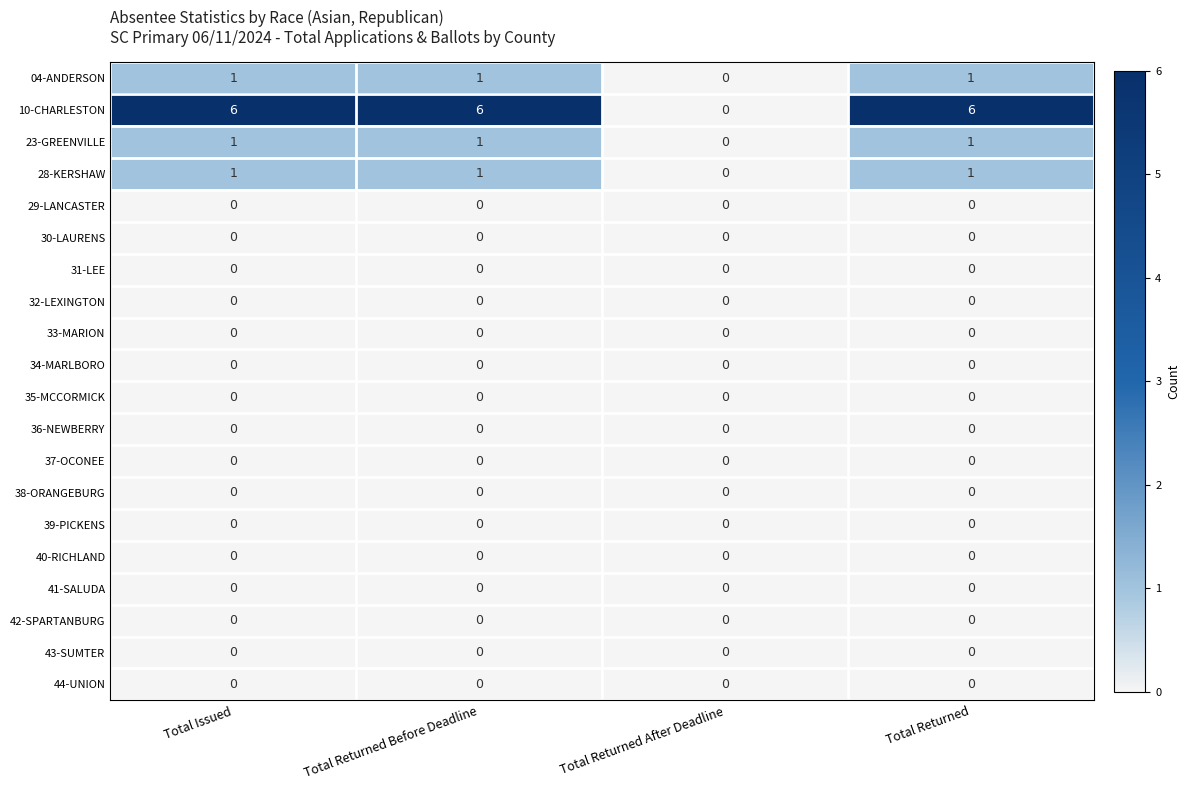

What is the total value across all series at Total Returned?

9